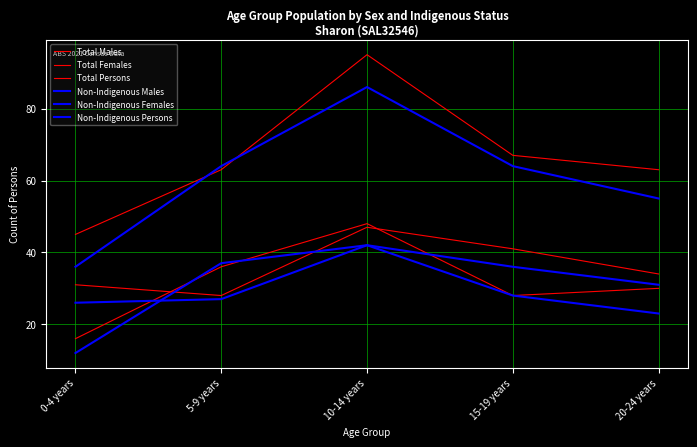

Rank the series at 0-4 years from highest to lowest value.

Total Persons, Non-Indigenous Persons, Total Males, Non-Indigenous Males, Total Females, Non-Indigenous Females